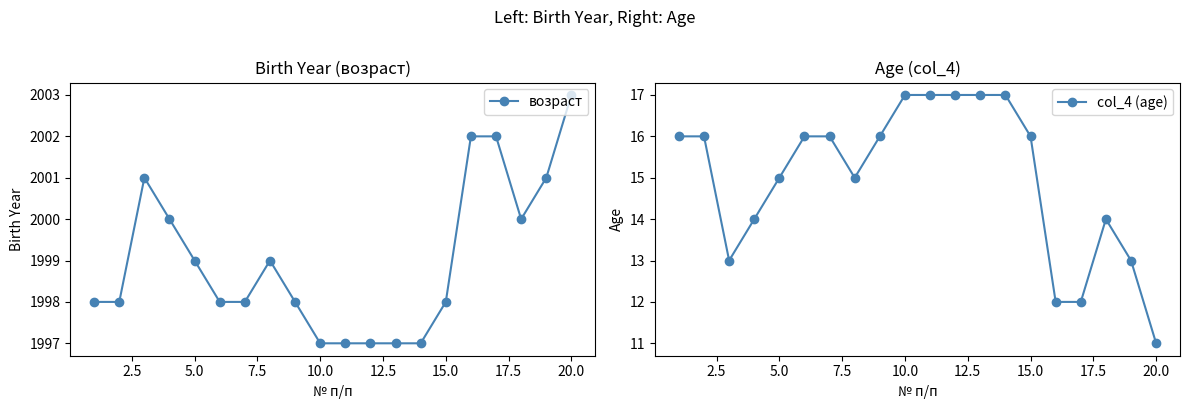

True or false: возраст has more than 0 points higher than both neighbors.

True